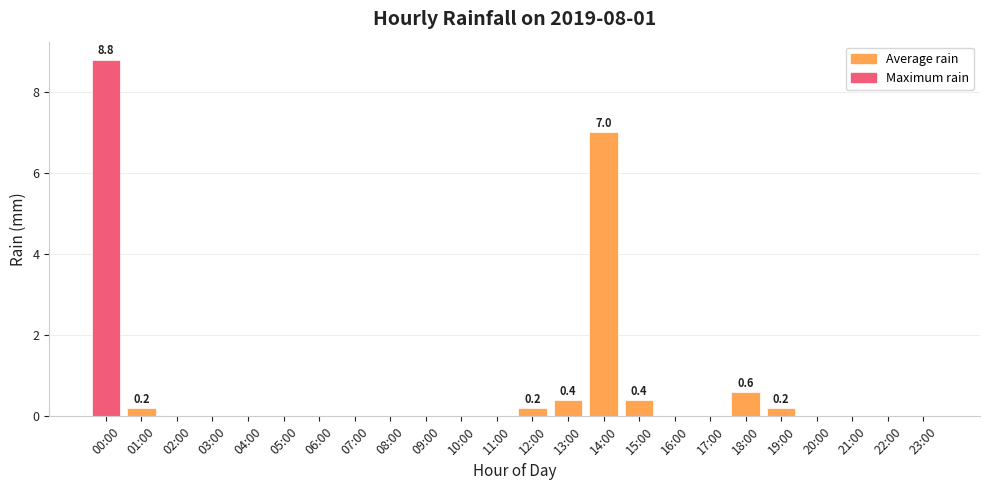

At which category does the chart reach its peak across all series?

00:00